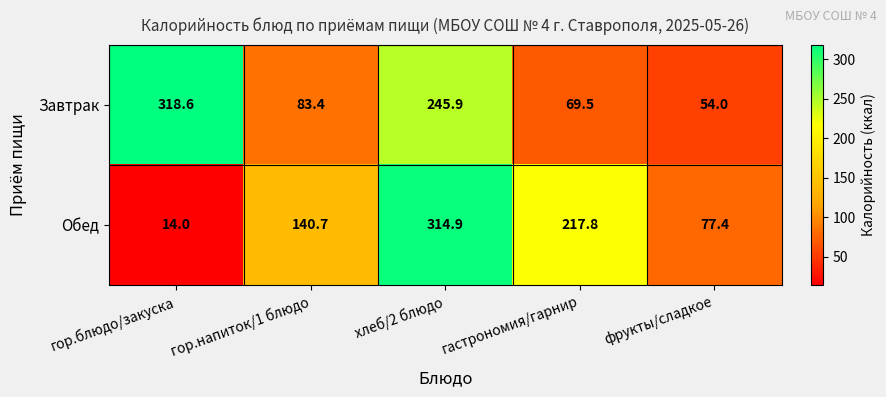

Which series has the largest total across all categories?

Завтрак